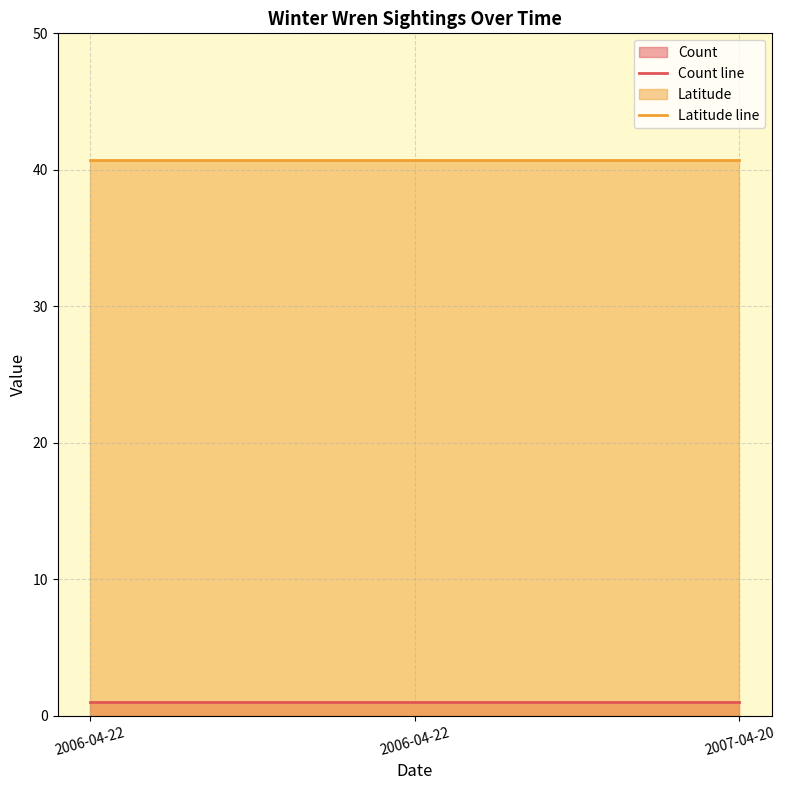

At 2007-04-20, list the series in order from smallest to largest.

Count line, Latitude line